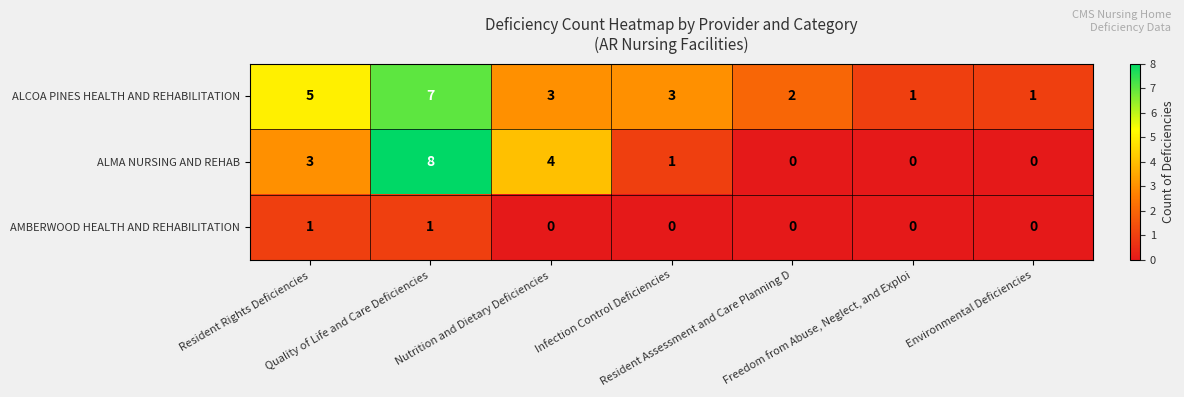

At which category is the sum across all series the highest?

Quality of Life and Care Deficiencies